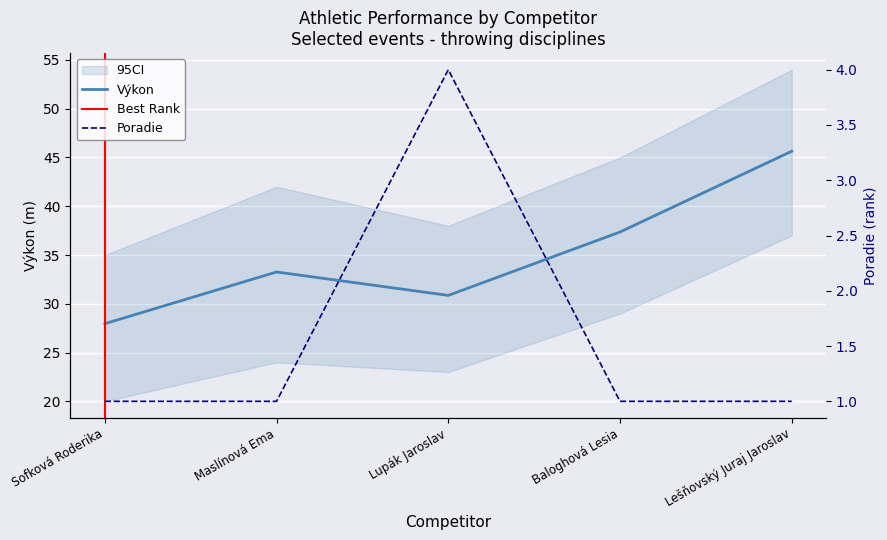

How many values in the Výkon series exceed 33?

3